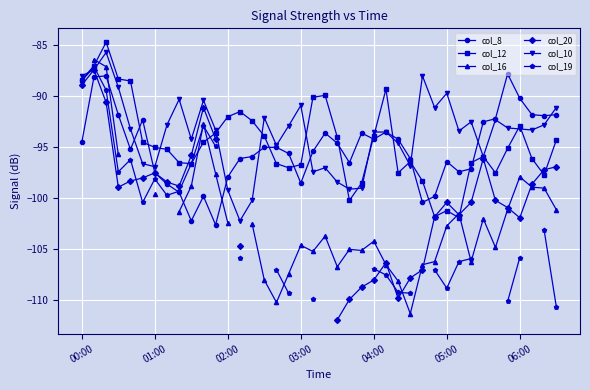

Rank the series by their maximum value, from highest to lowest.

col_12, col_16, col_10, col_19, col_20, col_8